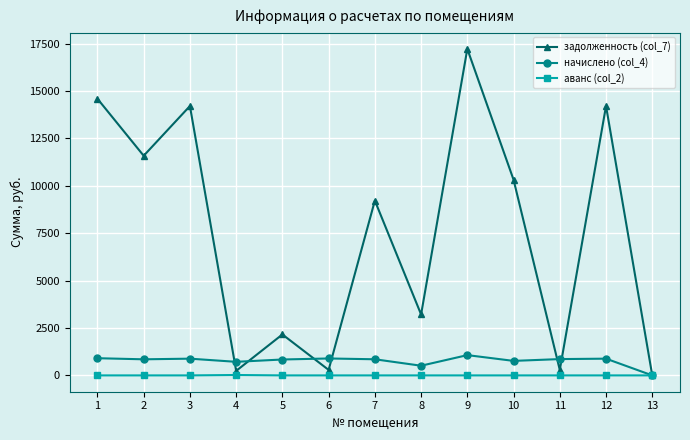

The value of задолженность (col_7) at 7 is 9220.5. True or false?

True